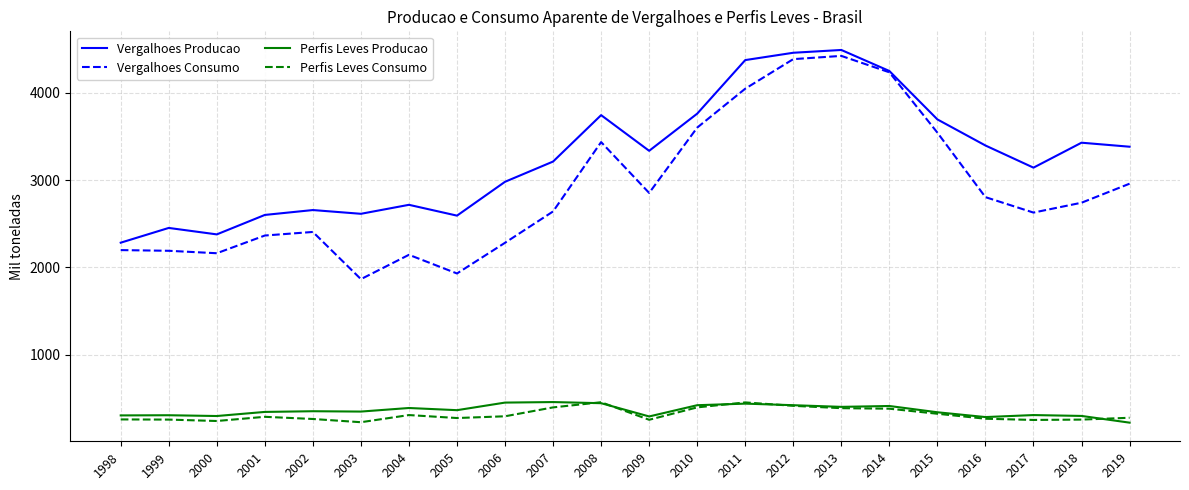

What is the total value across all series at 2011?

9318